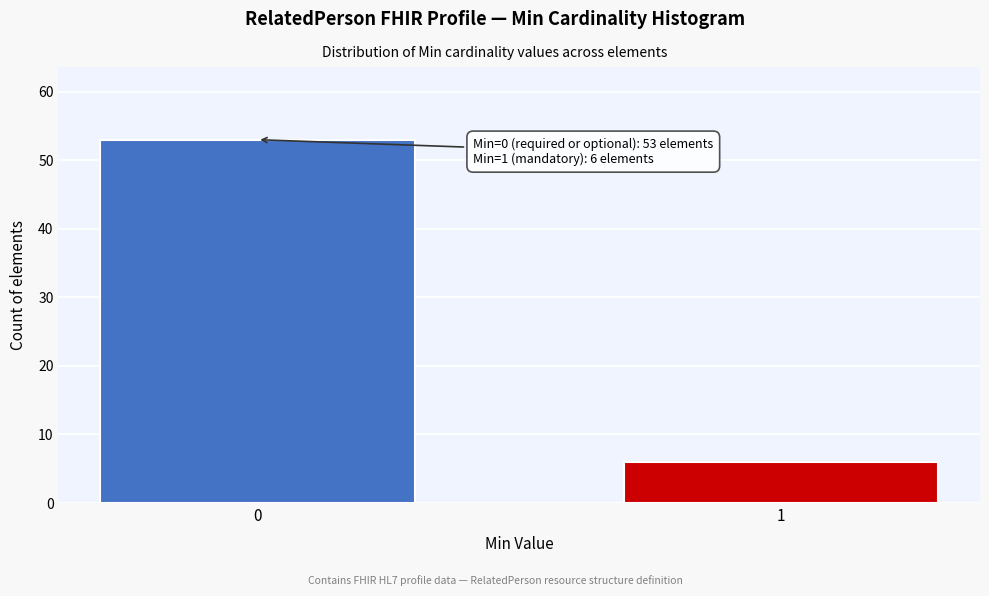

Reading left to right, list all the values displayed in this chart.

53	6